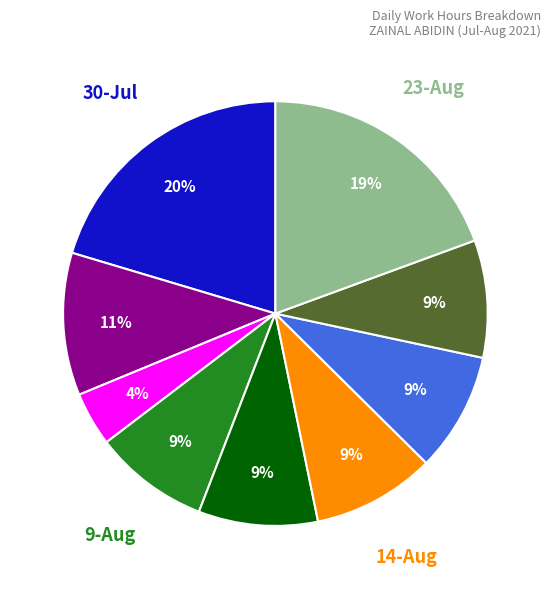

To the nearest percent, what is the difference between the largest and smallest slice percentages?

16%